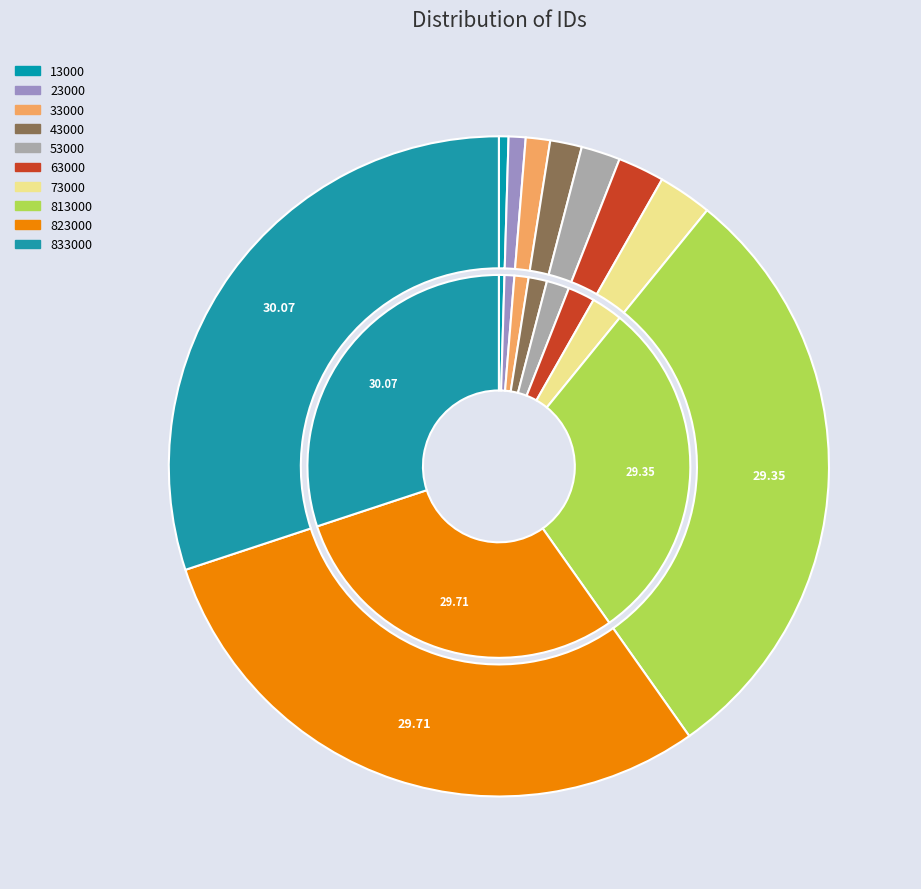

Rank the categories by value from lowest to highest.

13000, 23000, 33000, 43000, 53000, 63000, 73000, 813000, 823000, 833000